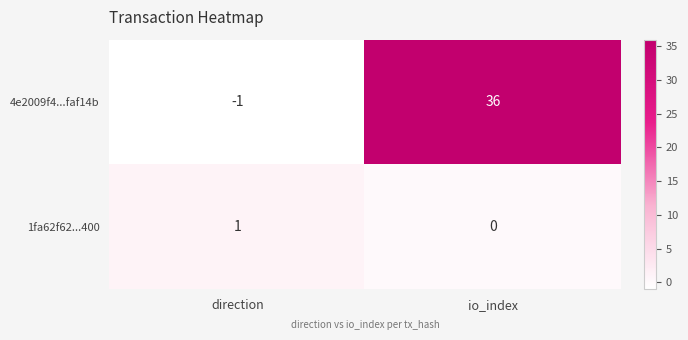

What is the average value of the 4e2009f4...faf14b series?

18